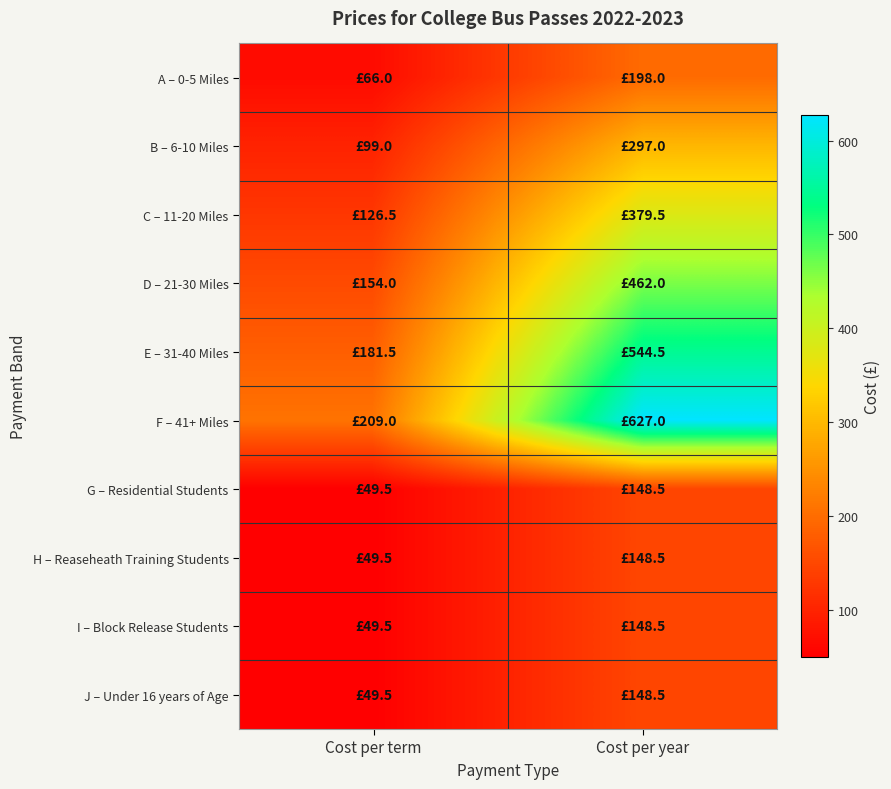

Which has a higher value, Cost per term or Cost per year?

Cost per year